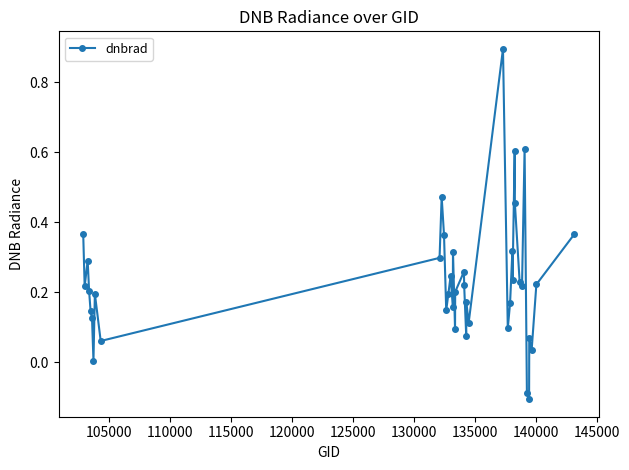

True or false: there are more than 2 points higher than both neighbors.

True